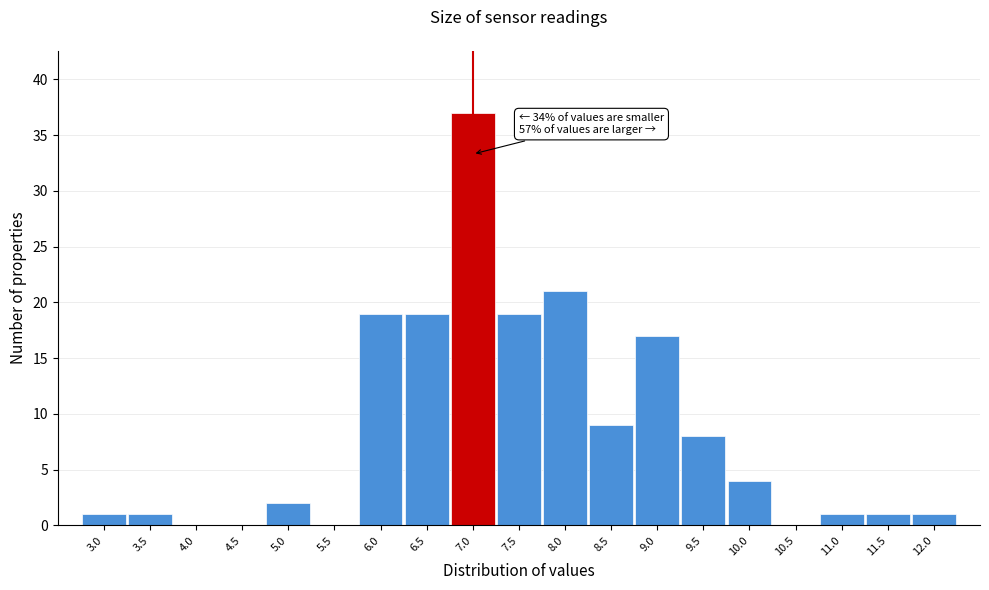

Over which range of the x-axis is the bar tallest?

6.75 to 7.25